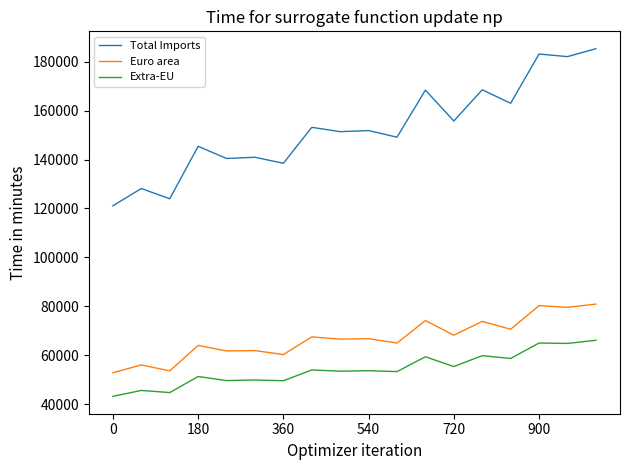

Which series has the largest range (max minus min)?

Total Imports